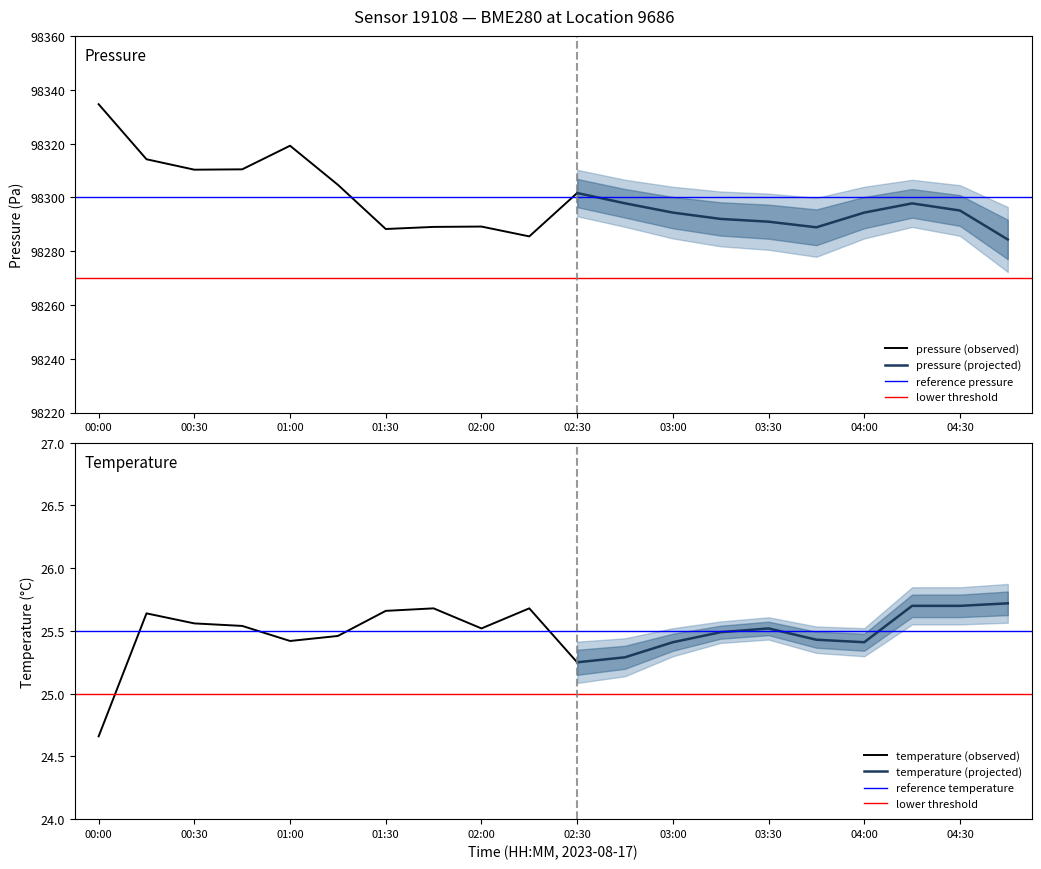

At 9, list the series in order from smallest to largest.

temperature, pressure